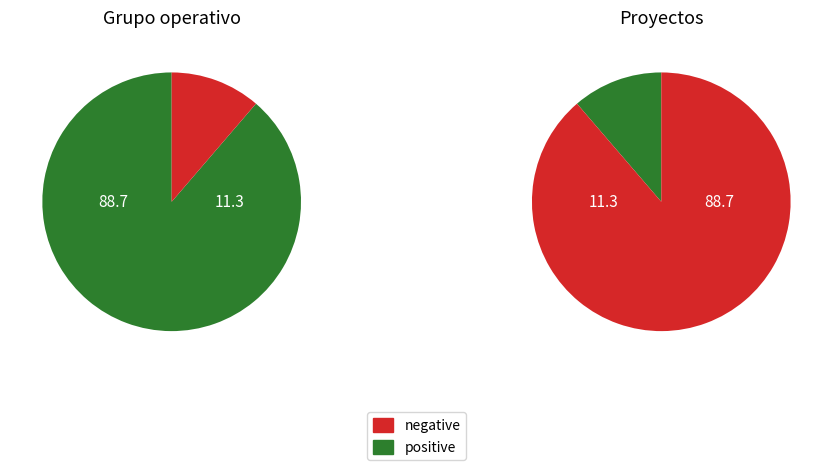

Rank the categories by value from lowest to highest.

Grupo operativo, Proyectos